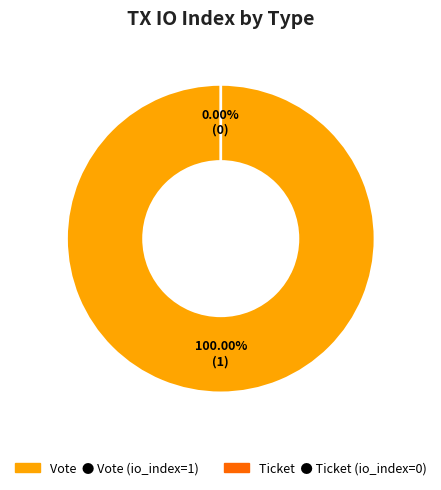

How many slices are in this pie chart?

2